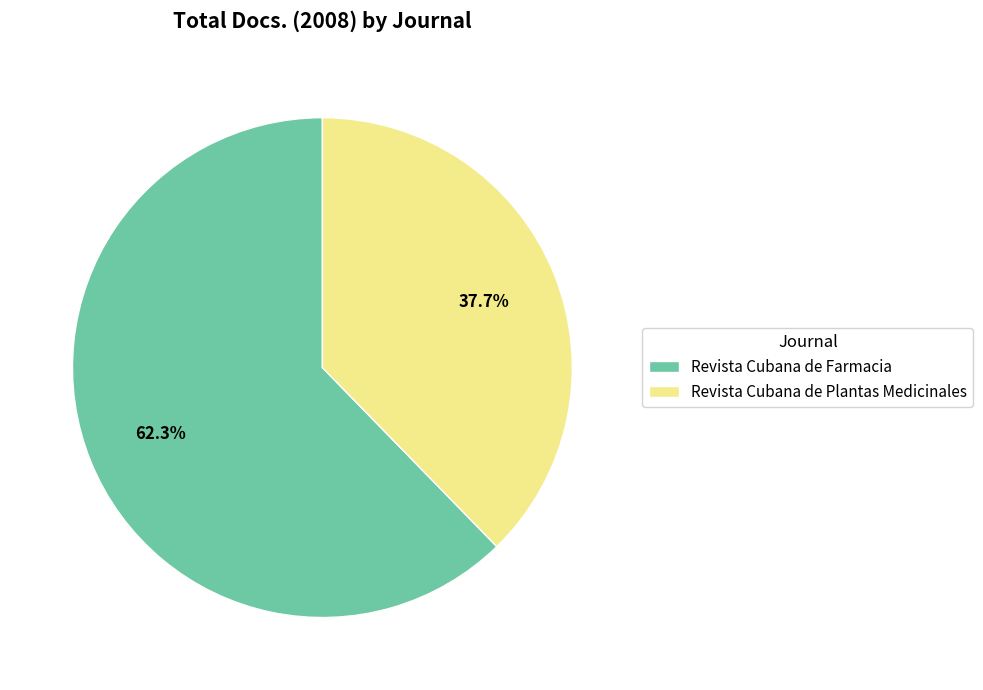

Which slice is the largest?

Revista Cubana de Farmacia